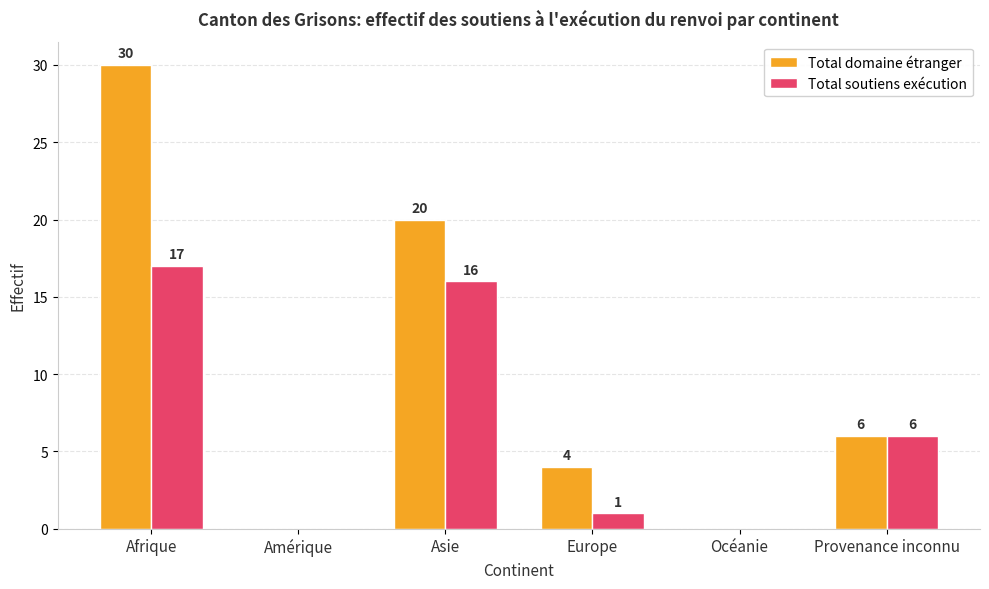

Is it true that Total domaine étranger equals 4 at Europe?

True